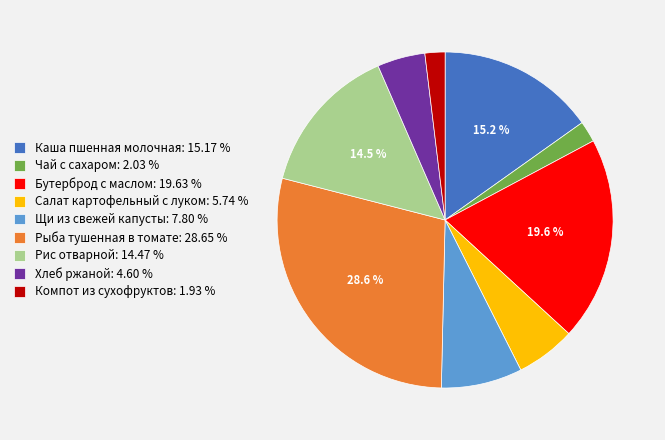

How many segments does this pie chart have?

9